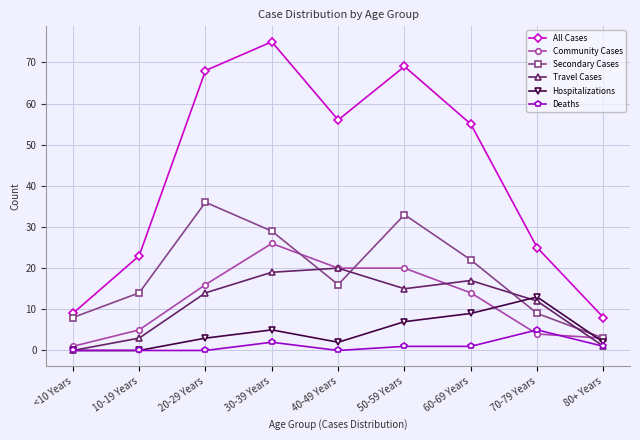

What is the highest value of the Community Cases series?

26